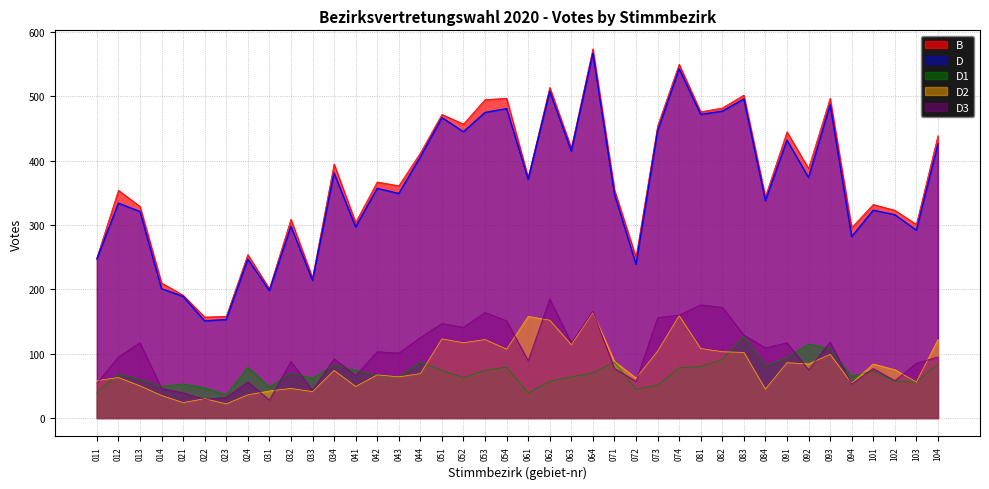

Reading right to left, extract all data points from this chart.

B: 104=439	103=301	102=323	101=332	094=296	093=497	092=388	091=445	084=344	083=502	082=482	081=476	074=550	073=454	072=250	071=355	064=574	063=420	062=514	061=374	054=497	053=495	052=457	051=472	044=412	043=361	042=367	041=304	034=395	033=218	032=309	031=201	024=254	023=158	022=157	021=191	014=210	013=329	012=354	011=249
D: 104=426	103=292	102=316	101=323	094=282	093=487	092=374	091=432	084=338	083=496	082=477	081=472	074=543	073=446	072=239	071=348	064=567	063=415	062=508	061=371	054=481	053=475	052=445	051=467	044=406	043=349	042=357	041=297	034=381	033=214	032=298	031=198	024=247	023=153	022=151	021=189	014=201	013=321	012=334	011=247
D1: 104=84	103=56	102=57	101=73	094=65	093=108	092=115	091=94	084=81	083=127	082=91	081=80	074=78	073=51	072=45	071=87	064=70	063=64	062=57	061=39	054=79	053=74	052=63	051=74	044=87	043=64	042=66	041=74	034=83	033=62	032=70	031=48	024=79	023=36	022=47	021=53	014=49	013=60	012=69	011=40
D2: 104=122	103=56	102=75	101=84	094=54	093=99	092=84	091=86	084=45	083=102	082=103	081=108	074=159	073=104	072=62	071=88	064=164	063=114	062=152	061=158	054=107	053=122	052=117	051=123	044=69	043=64	042=67	041=49	034=74	033=41	032=46	031=42	024=36	023=22	022=30	021=24	014=35	013=50	012=63	011=58
D3: 104=95	103=85	102=58	101=77	094=53	093=118	092=75	091=117	084=109	083=129	082=172	081=176	074=160	073=156	072=57	071=77	064=166	063=117	062=185	061=89	054=151	053=164	052=141	051=147	044=125	043=101	042=103	041=66	034=92	033=43	032=88	031=28	024=56	023=32	022=29	021=39	014=46	013=117	012=95	011=54